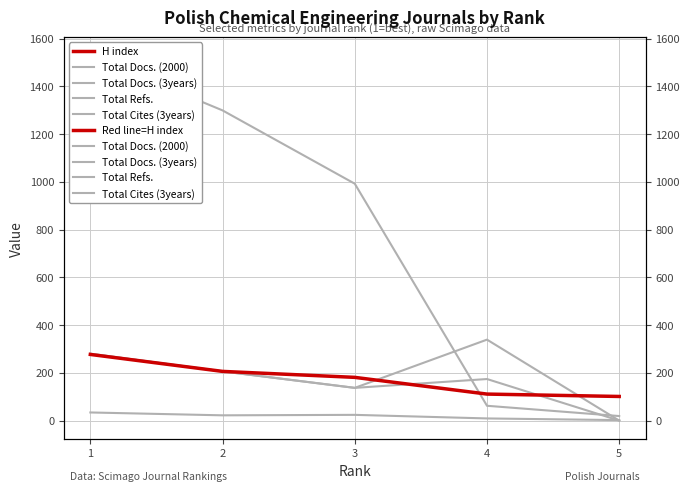

Rank the series by their maximum value, from highest to lowest.

Total Refs., Total Cites (3years), Total Docs. (3years), H index, Total Docs. (2000)